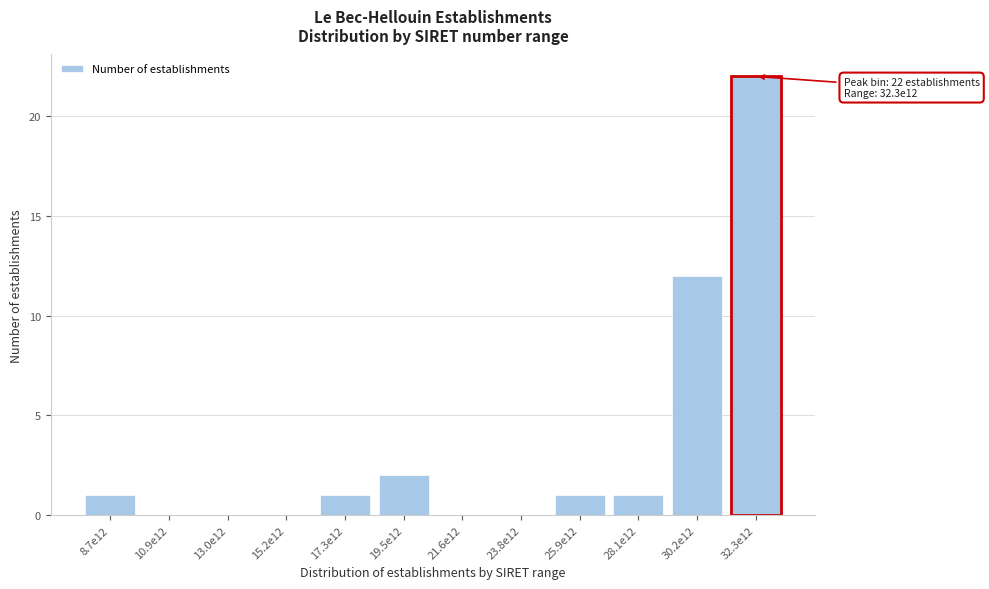

Reading left to right, what are all the values shown in this chart?

8.7e12=1	10.9e12=0	13.0e12=0	15.2e12=0	17.3e12=1	19.5e12=2	21.6e12=0	23.8e12=0	25.9e12=1	28.1e12=1	30.2e12=12	32.3e12=22